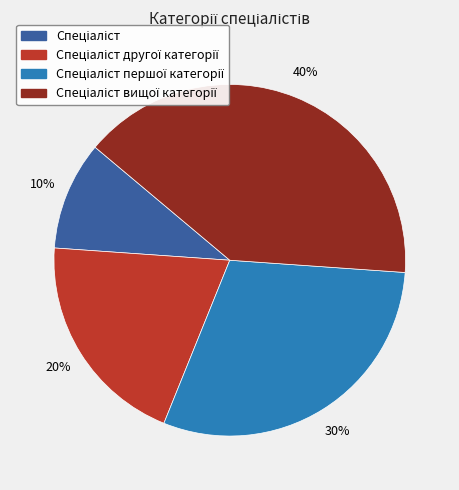

Is there a majority slice in this chart?

No